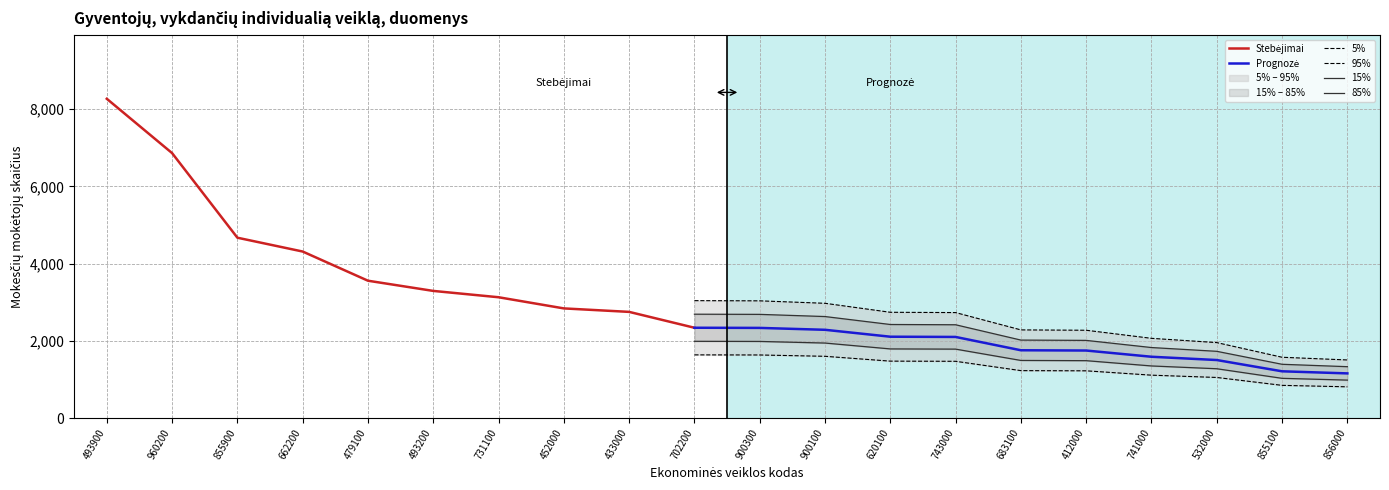

How many categories are shown in the chart?

20